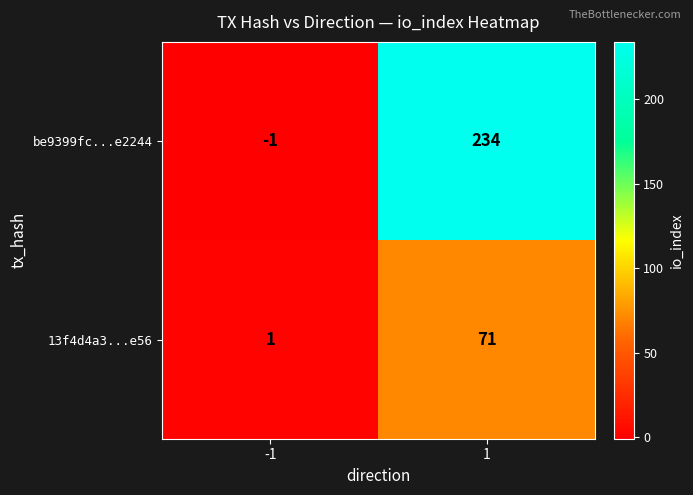

Which series has the largest total across all categories?

be9399fc...e2244